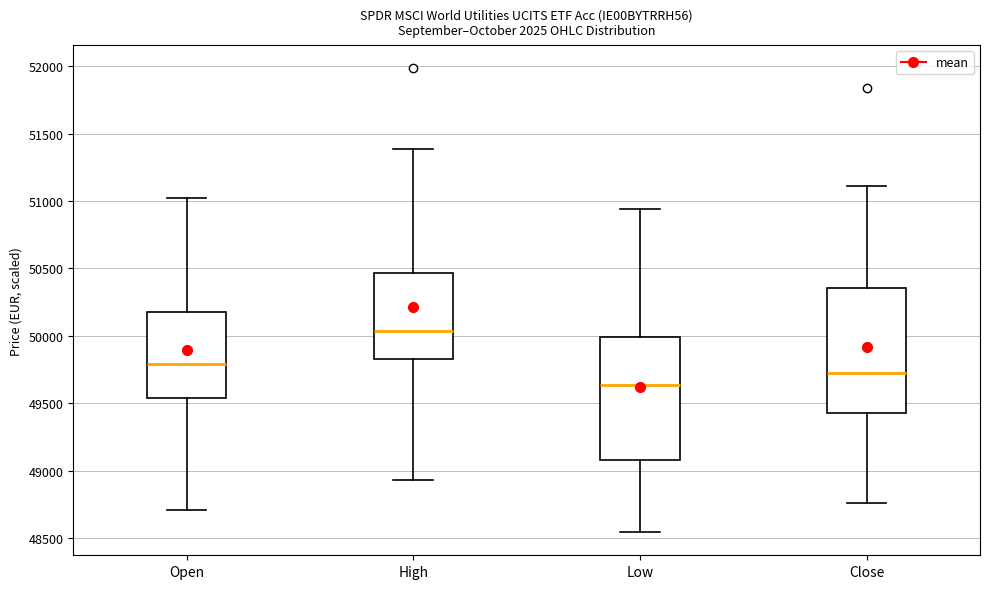

Which box has the highest median line?

High